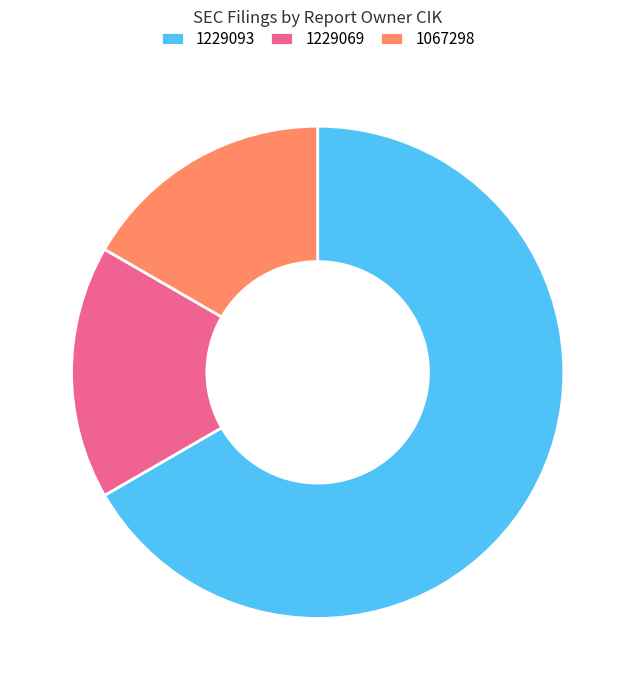

Does 1229093 account for over 50% of the chart?

Yes